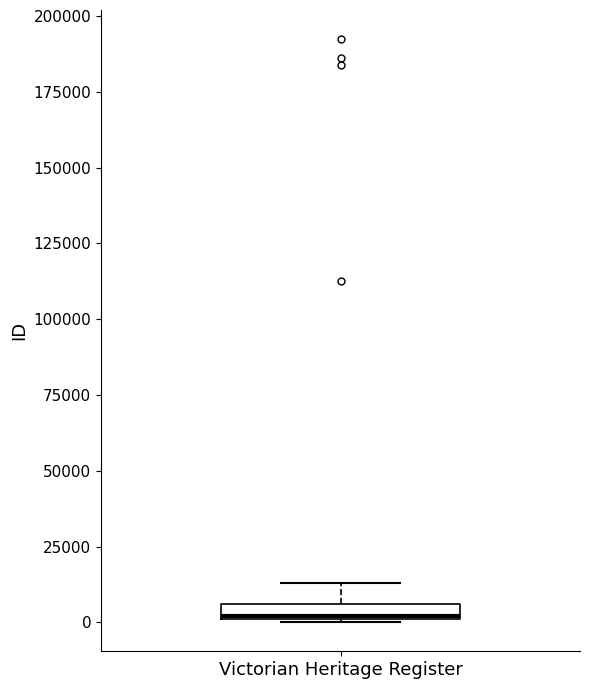

Where is the upper edge of the box for Victorian Heritage Register on the y-axis? The values are not printed on the chart, so give them approximately, as read against the axis.

5000